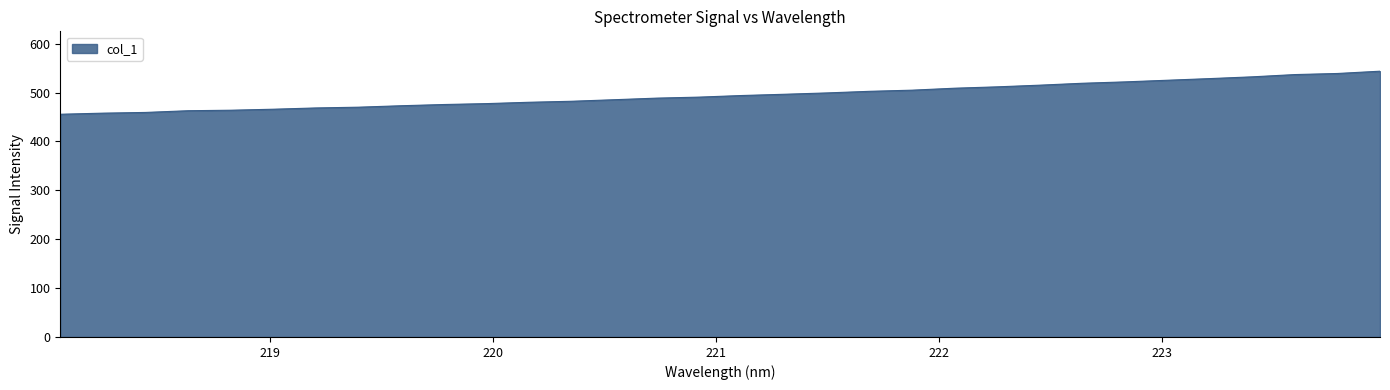

What is the greatest value displayed?

543.7